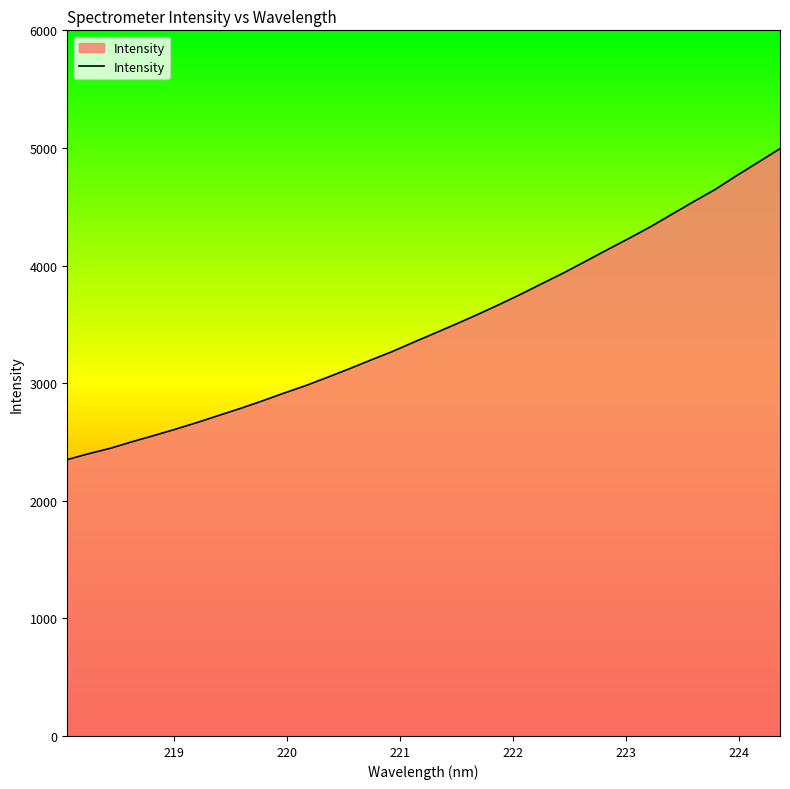

How many categories are shown in the chart?

34